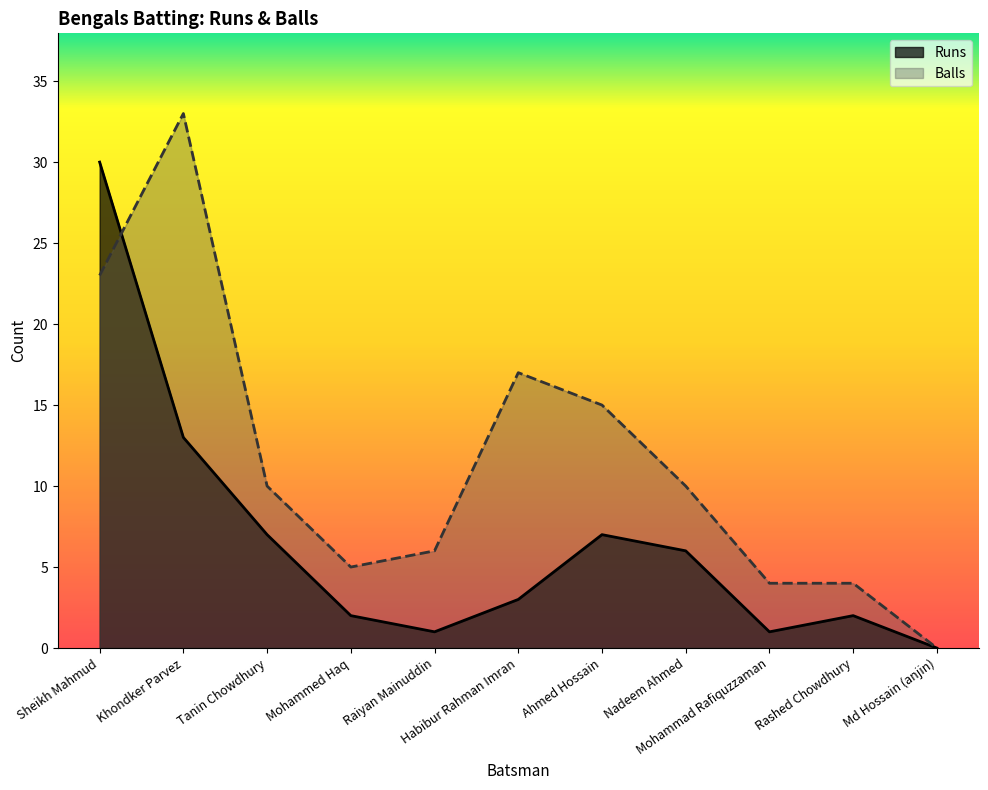

What is the difference between the maximum and minimum values in the Balls series?

33